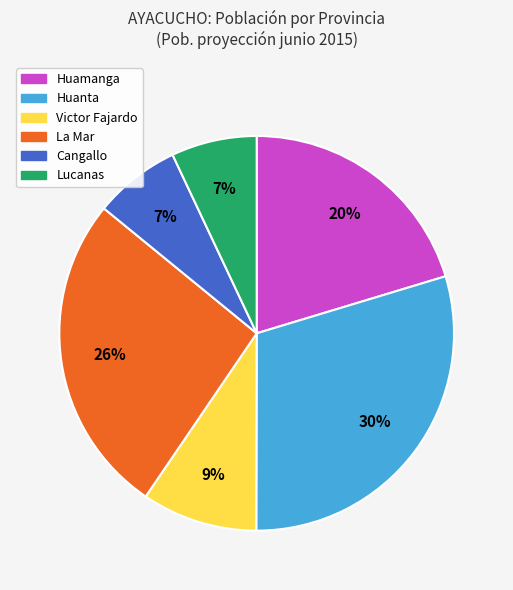

How many slices are in this pie chart?

6